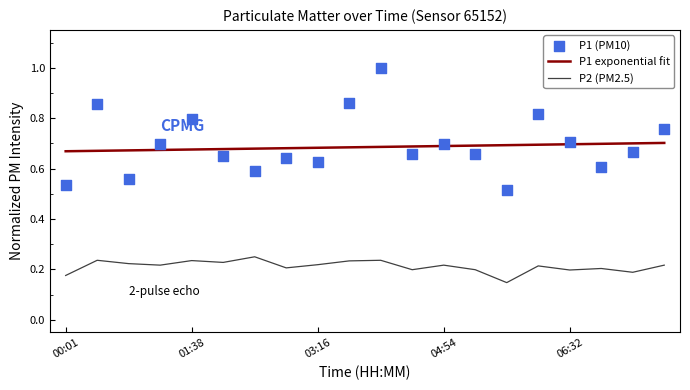

Which series has the largest total across all categories?

P1